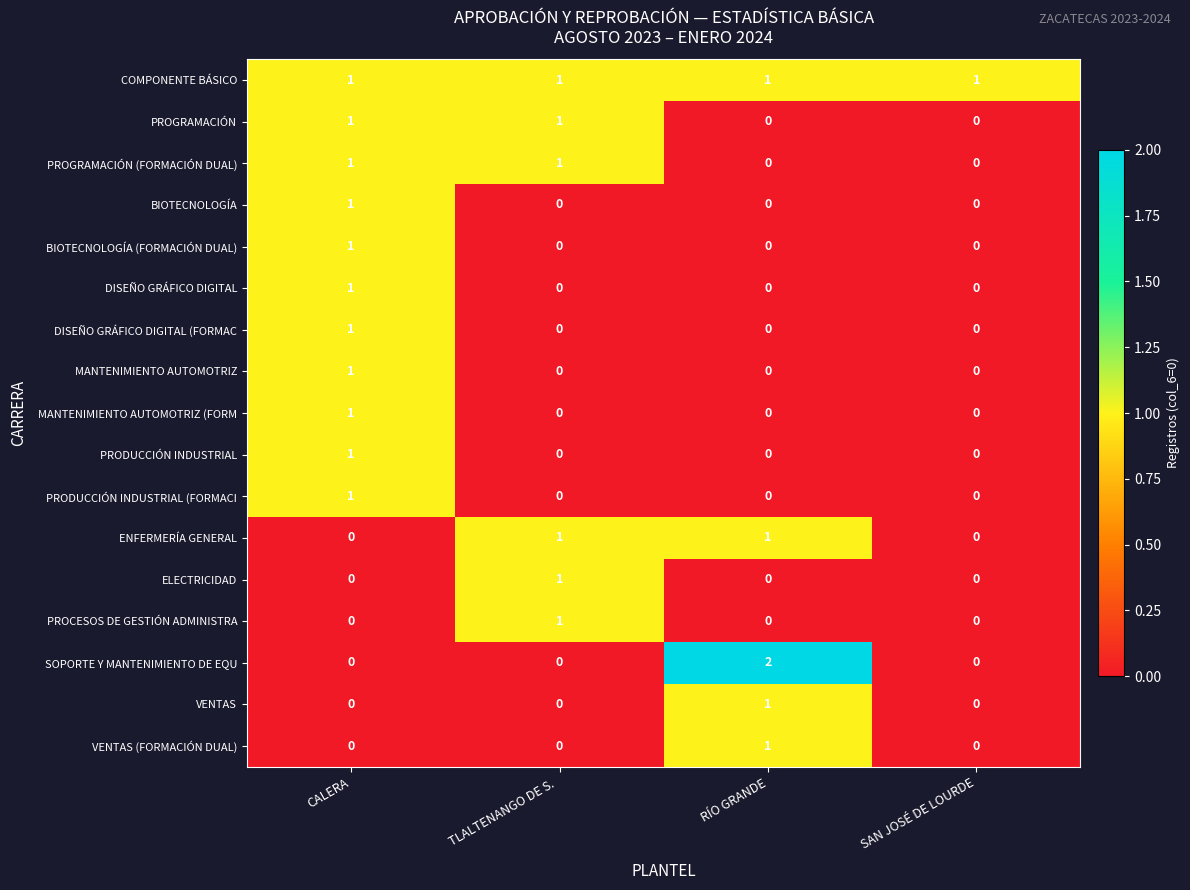

The ENFERMERÍA GENERAL series shows 0 at CALERA. True or false?

True